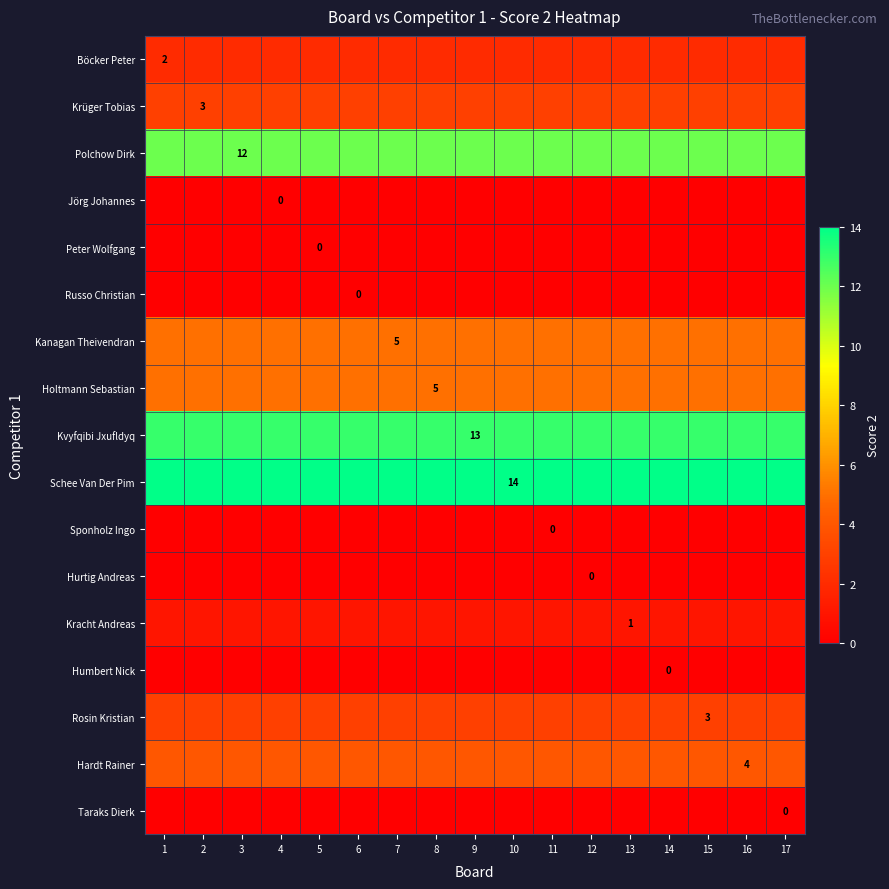

Which series has the largest total across all categories?

Schee Van Der Pim